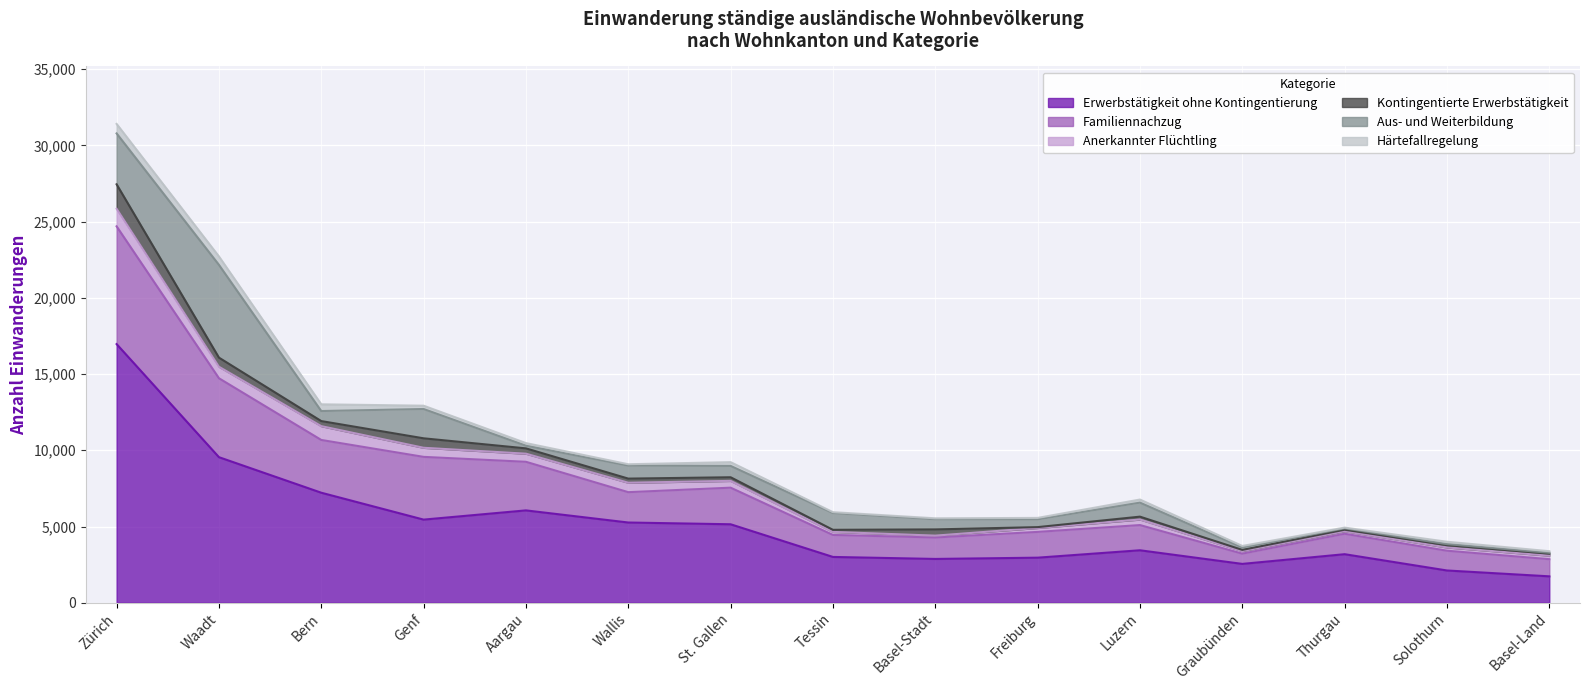

At which category does Familiennachzug reach its first local valley?

Bern